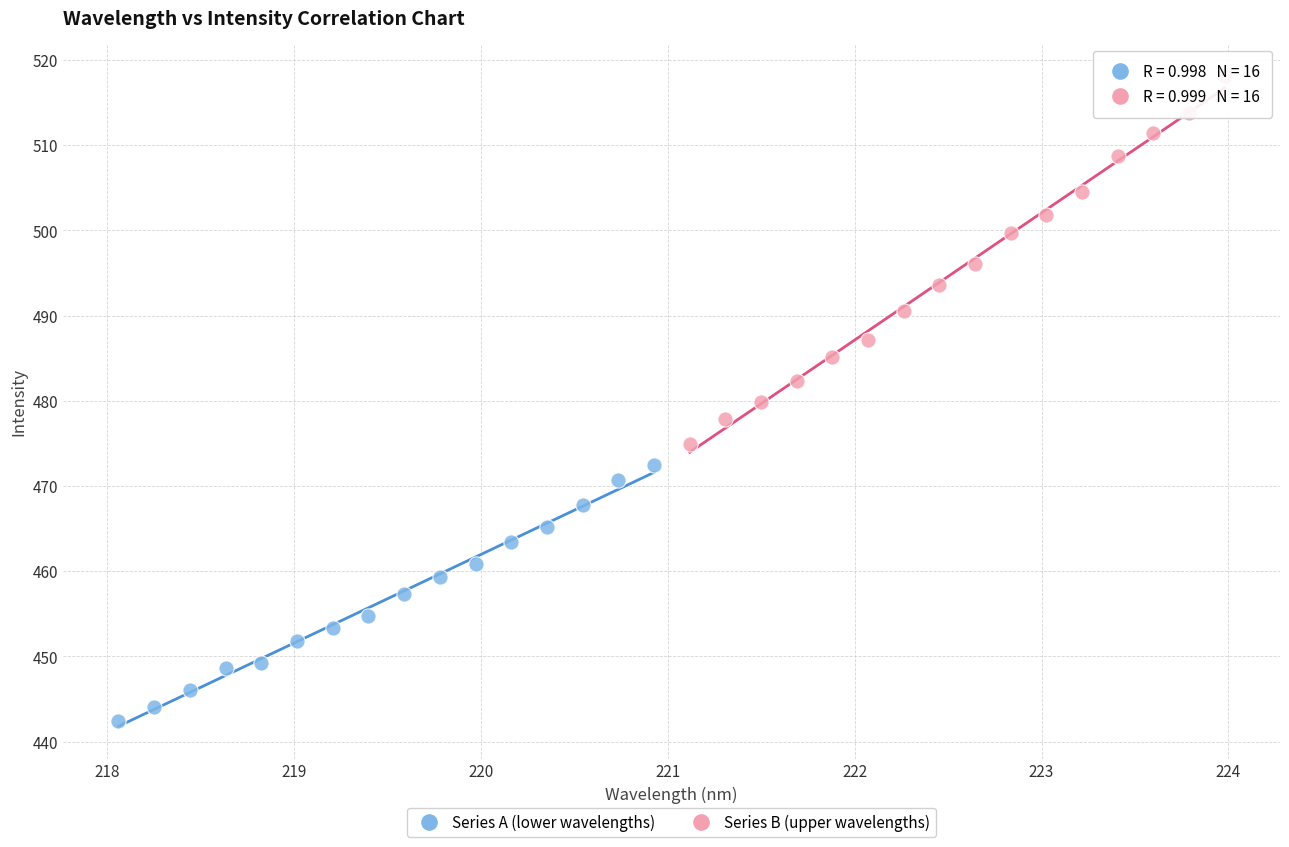

Which series contains the lowest Y value?

Series A (lower wavelengths)